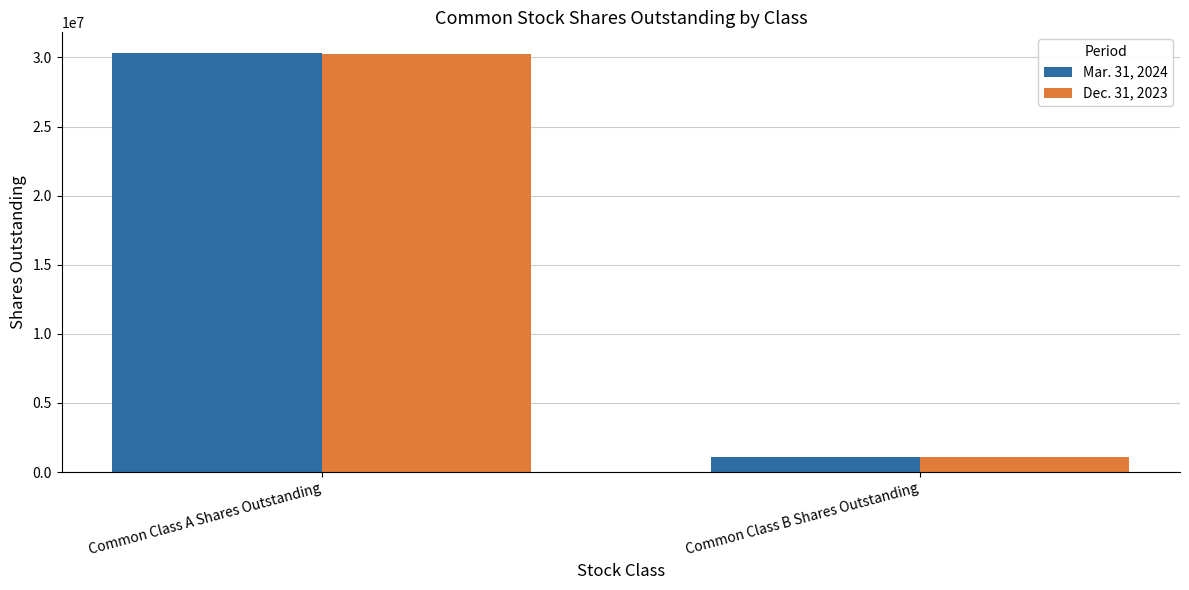

Count the Mar. 31, 2024 values in the range 1055560 to 30304895.

2